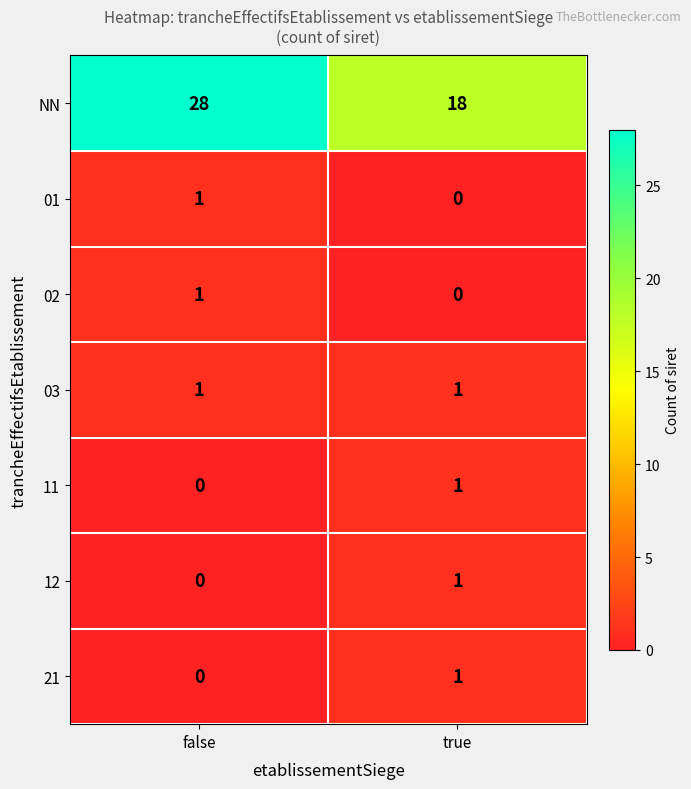

Count the number of categories in the chart.

2